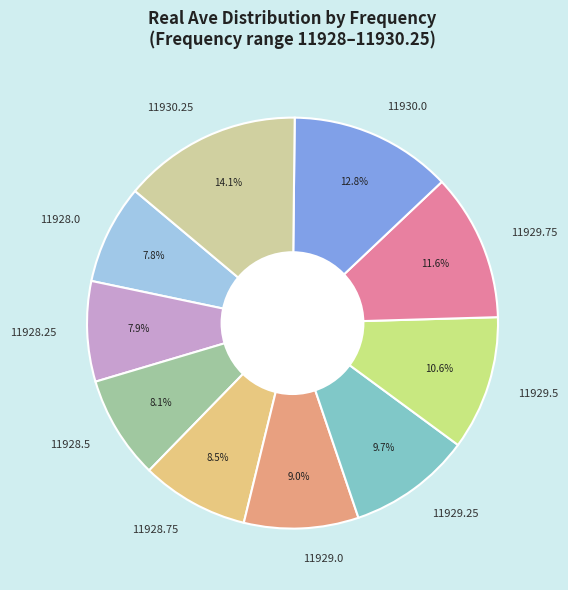

True or false: 11929.5 accounts for 1% of the total.

False